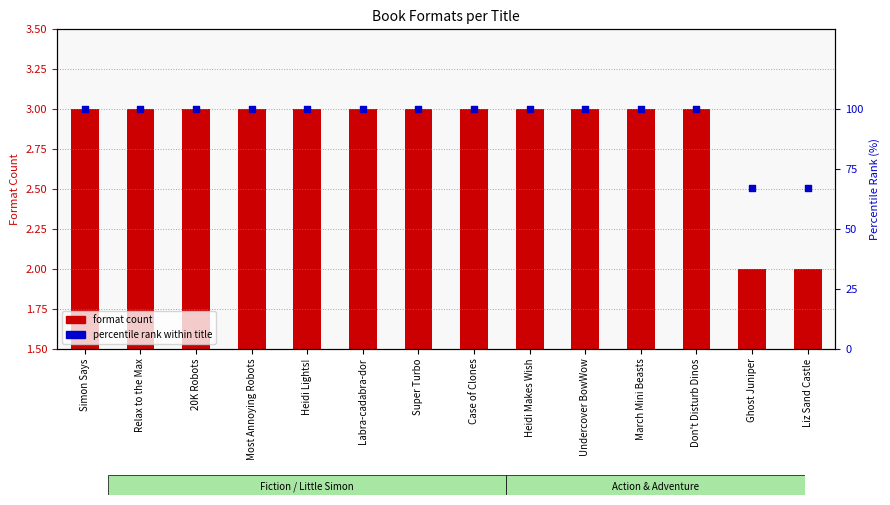

At how many categories does at least one series exceed 62?

14